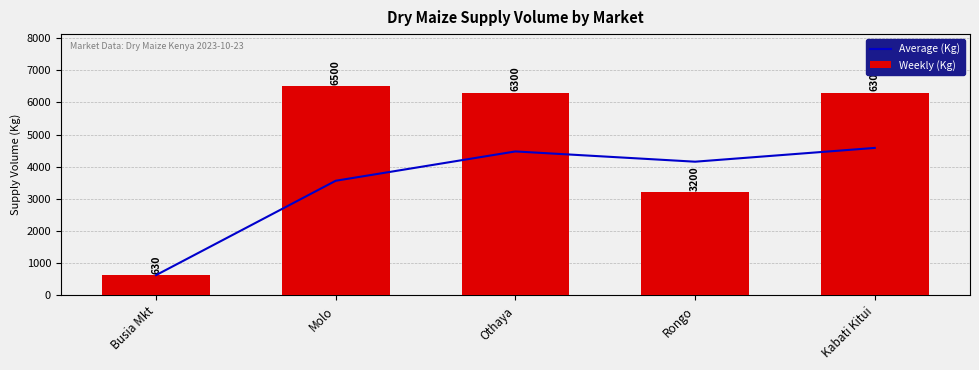

How many data points in Average (Kg) are less than 4157?

2